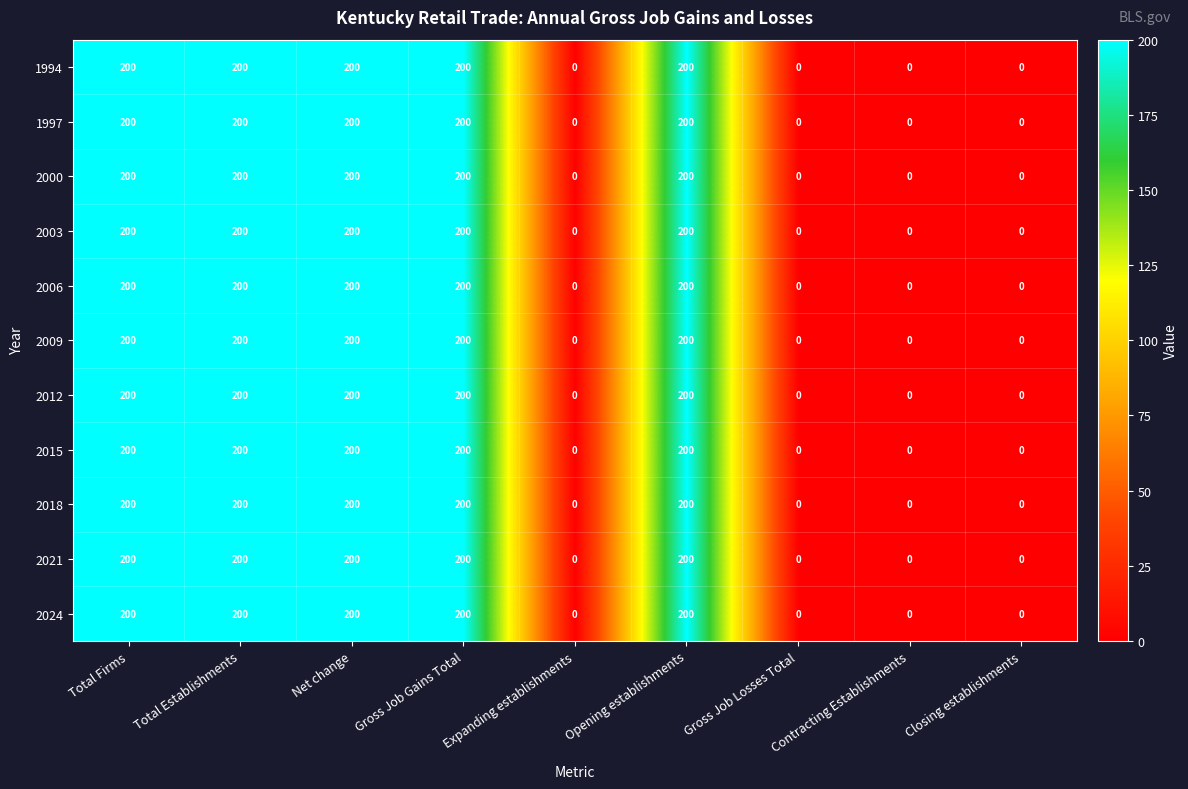

Is the value of 1994 at Contracting Establishments greater than the value of 2009 at Total Establishments?

No